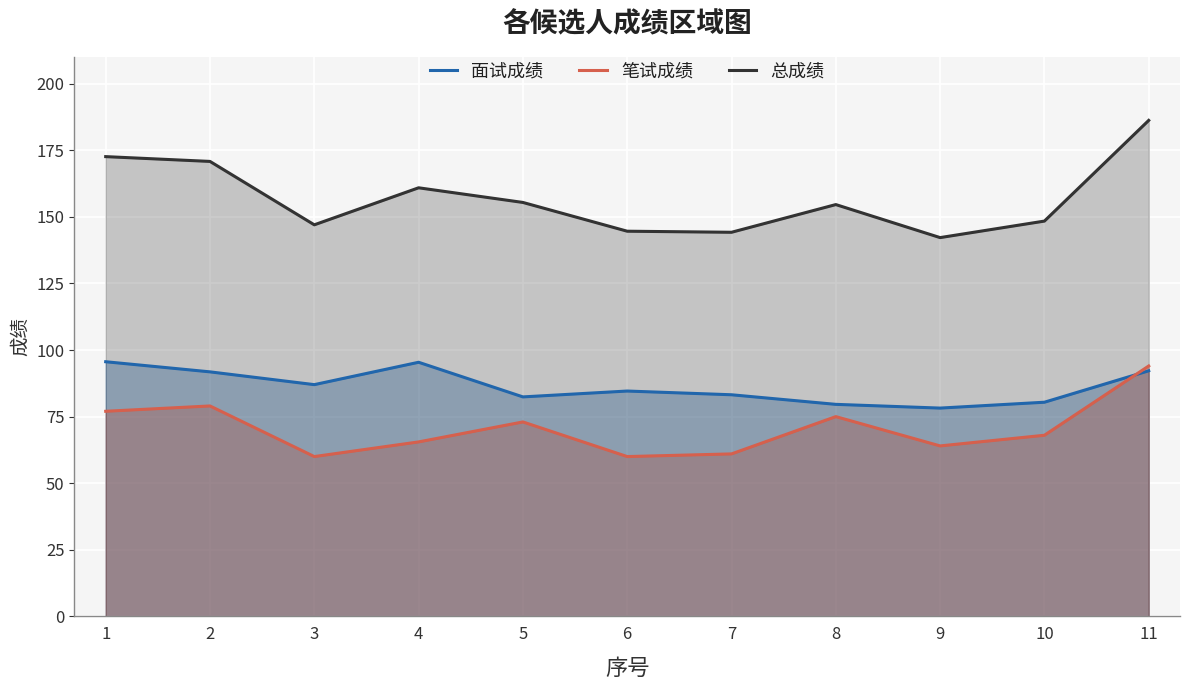

Where is the first local minimum for 面试成绩?

3